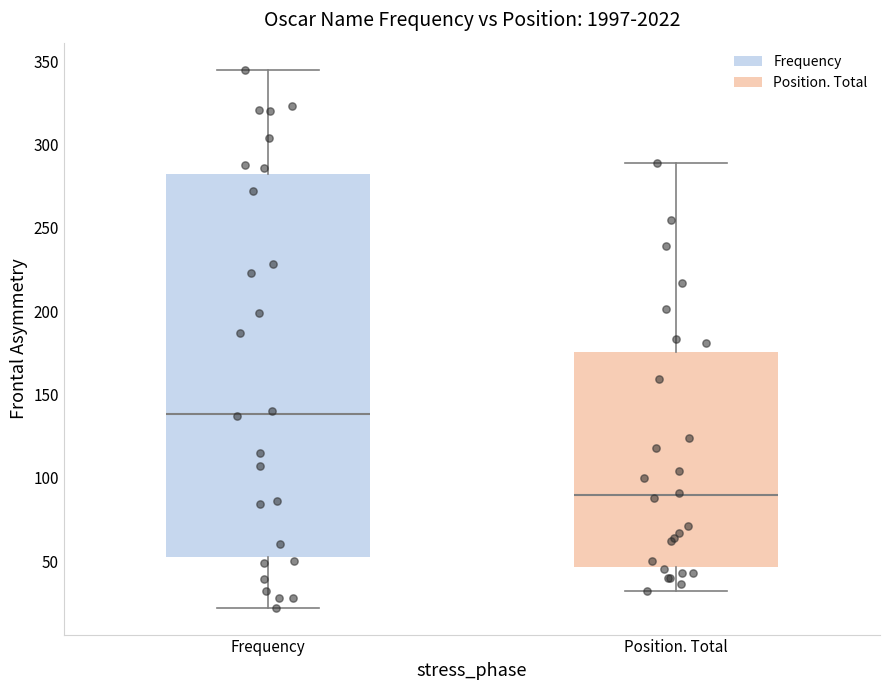

Which box's median line is the lowest?

Position. Total